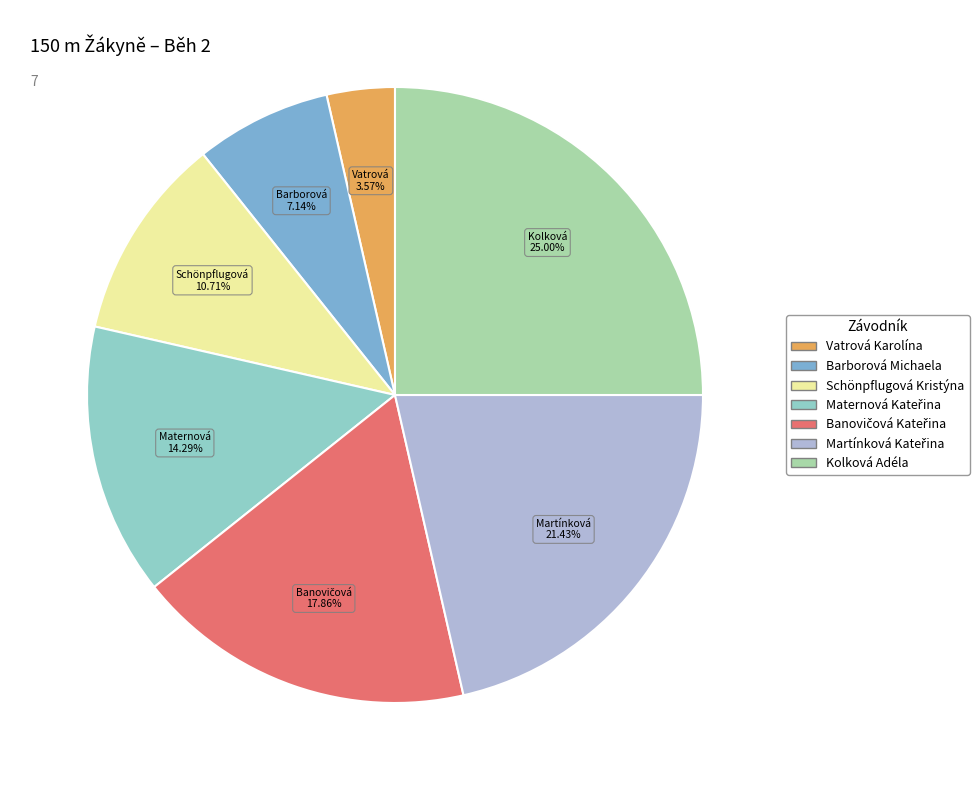

Do Schönpflugová Kristýna and Vatrová Karolína together represent more than half of the pie?

No